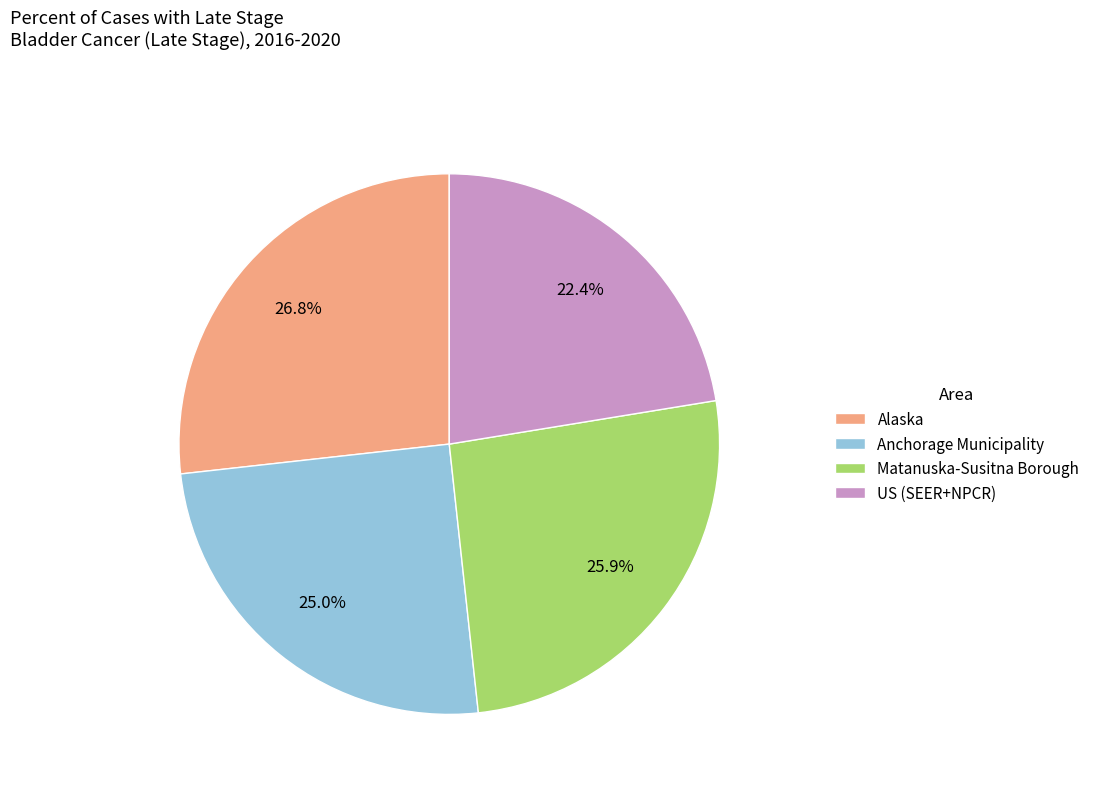

What is the largest slice in the pie chart?

Alaska